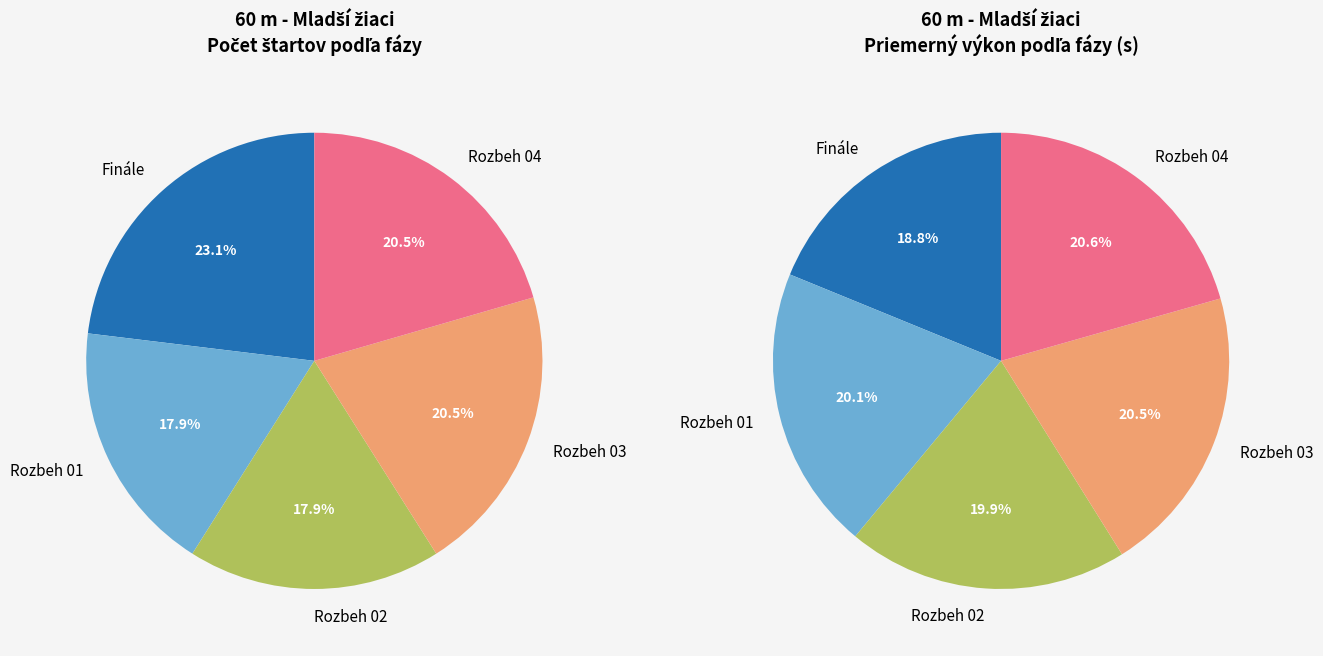

Is Rozbeh 04 the majority of the pie?

No